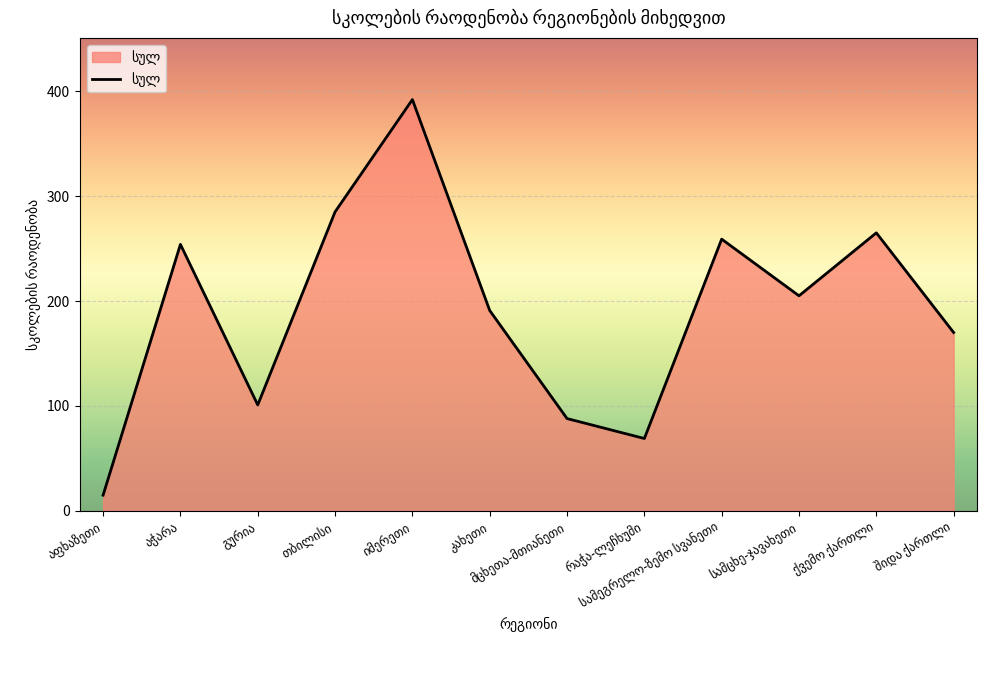

What is the maximum value shown in the chart?

392